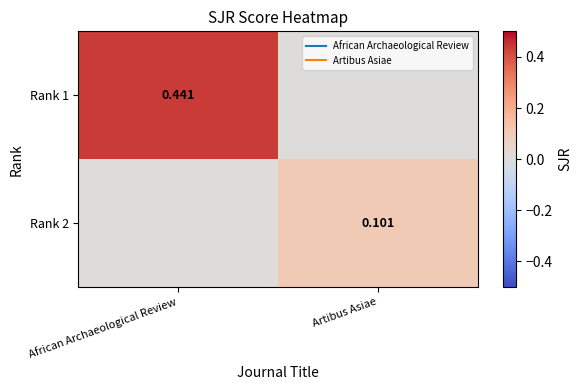

Between Artibus Asiae and African Archaeological Review, which is larger?

African Archaeological Review